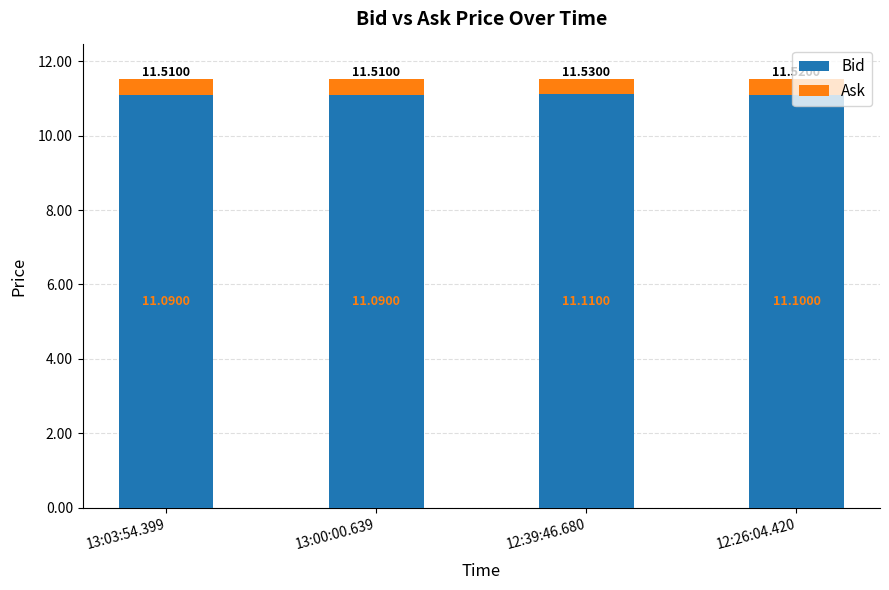

What is the value of the Bid bar at the 2nd from the left?

11.1